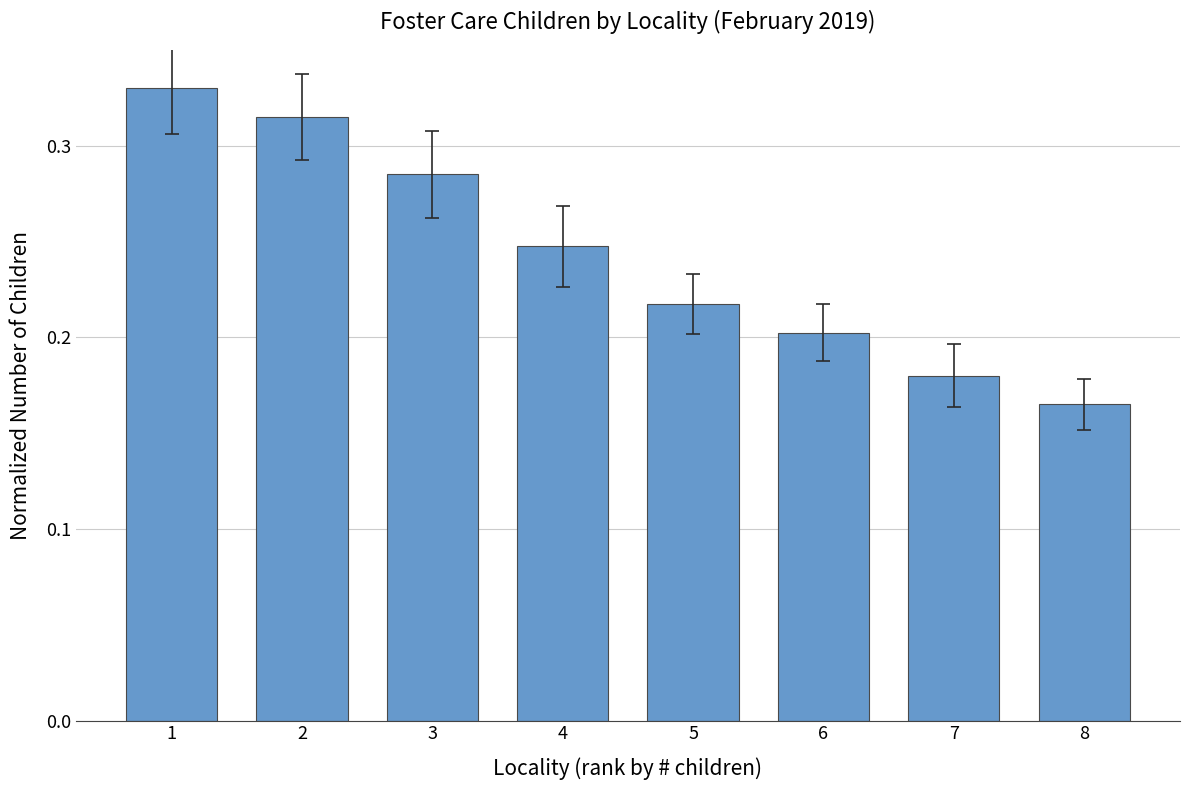

How many values are between 0 and 1?

8